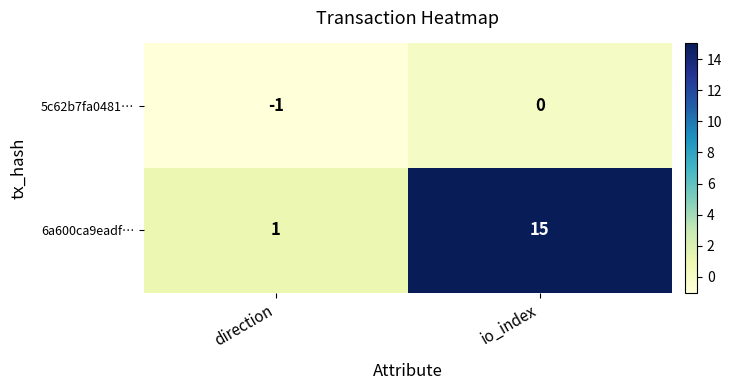

What is the sum of the 6a600ca9eadf… values at io_index and direction?

16